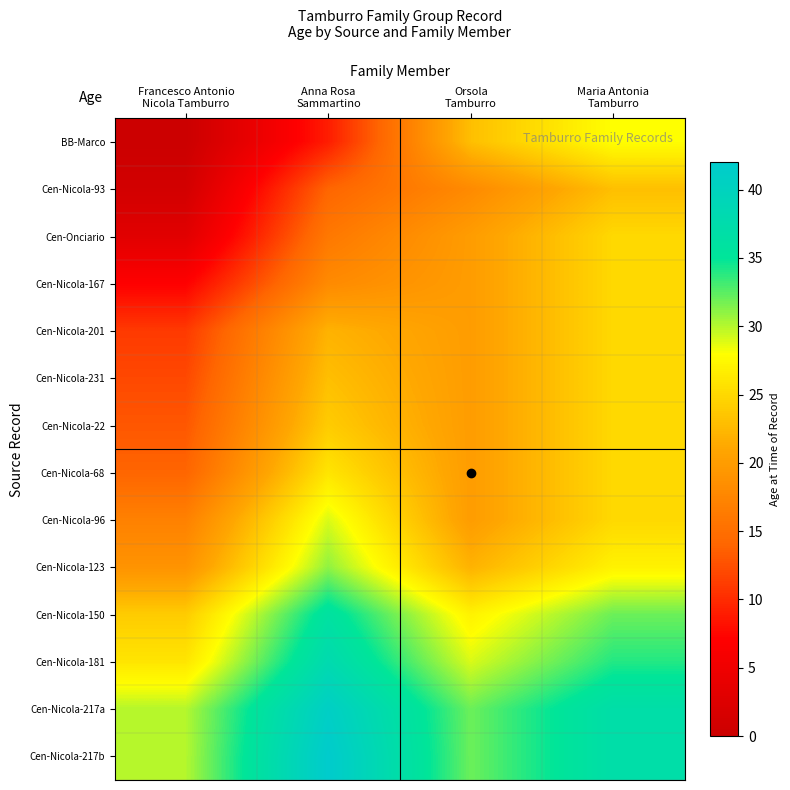

Rank the series at Orsola Tamburro from highest to lowest value.

Cen-Nicola-217a, Cen-Nicola-217b, Cen-Nicola-181, Cen-Nicola-150, BB-Marco, Cen-Nicola-123, Cen-Onciario, Cen-Nicola-167, Cen-Nicola-201, Cen-Nicola-231, Cen-Nicola-22, Cen-Nicola-68, Cen-Nicola-96, Cen-Nicola-93